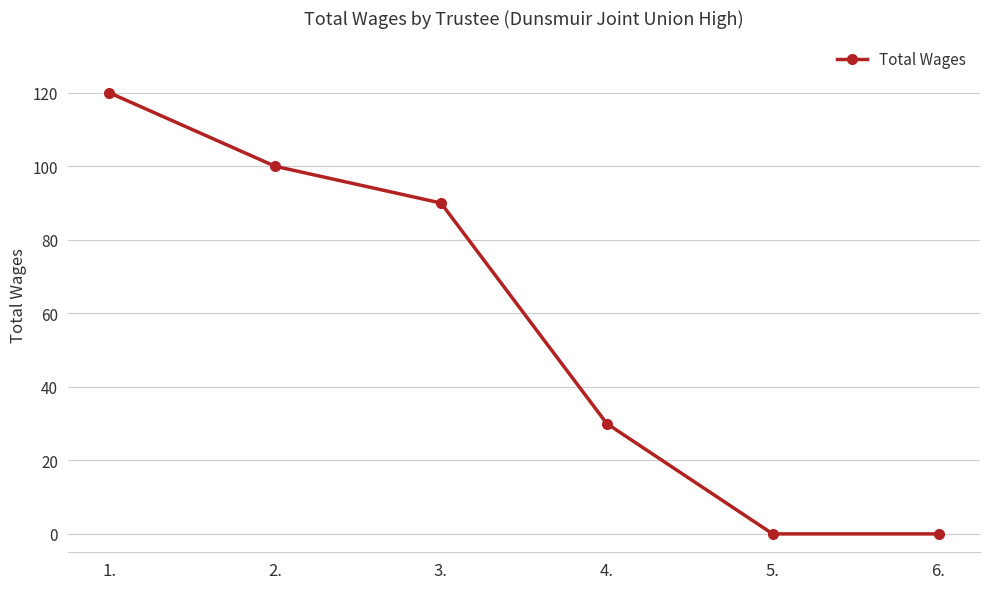

True or false: the data shows -48 at 5..

False